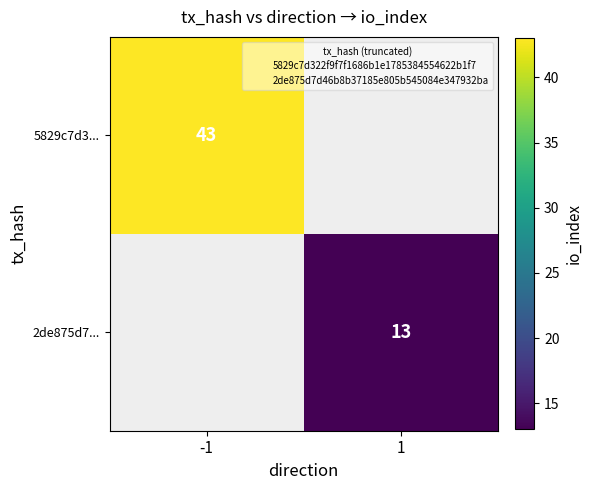

Count the number of data series in this chart.

2